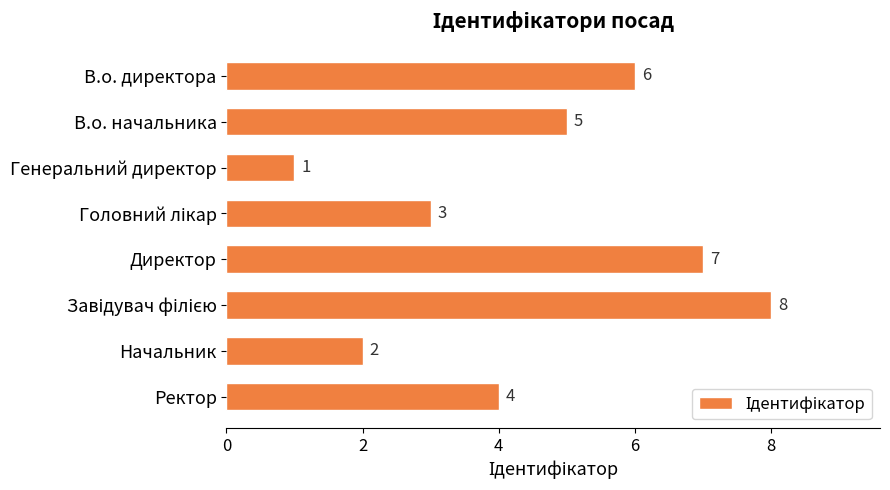

What is the greatest value displayed?

8